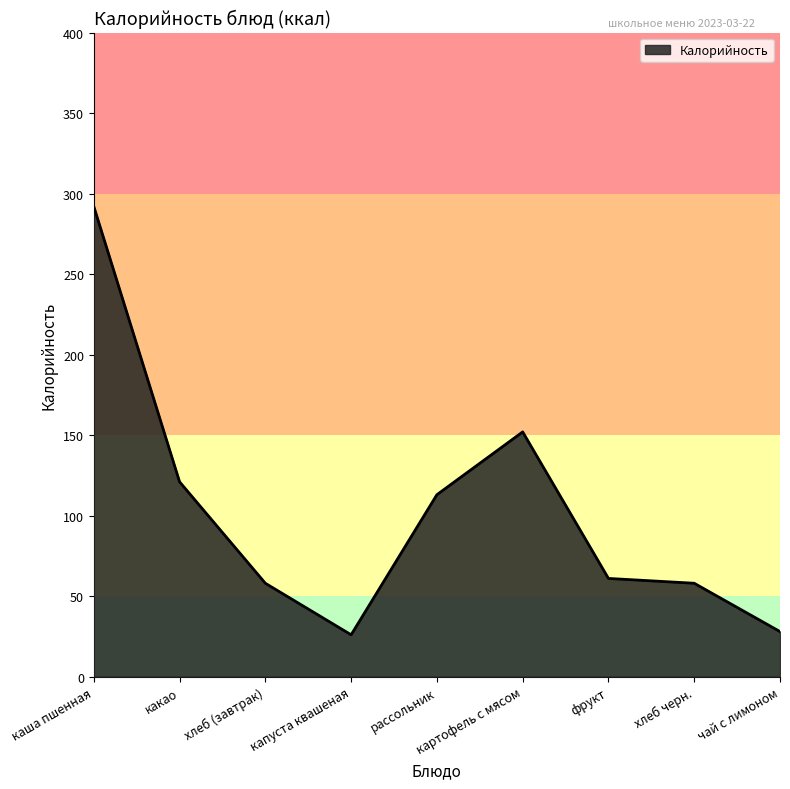

Does the chart display data point markers on the line(s)?

No